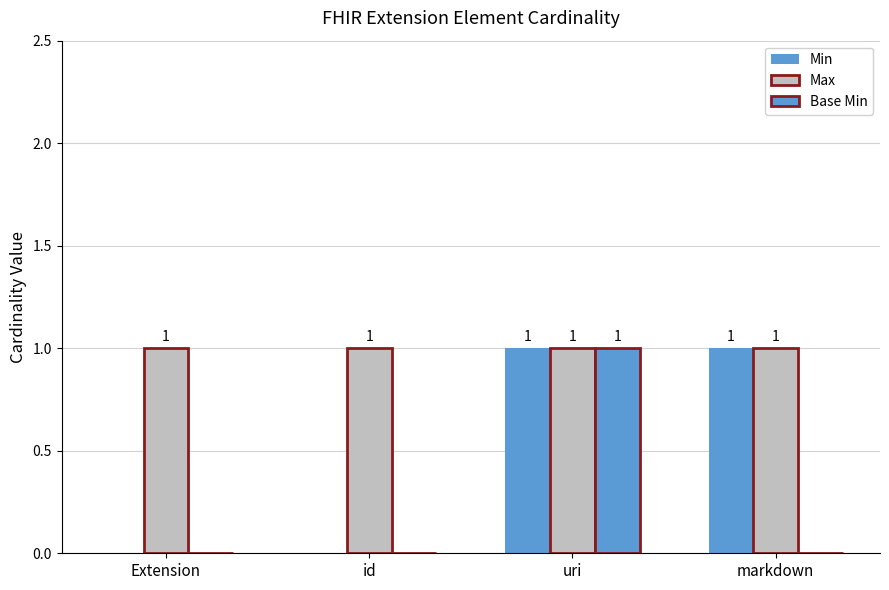

Are the bars grouped side by side (vs. stacked)?

Yes